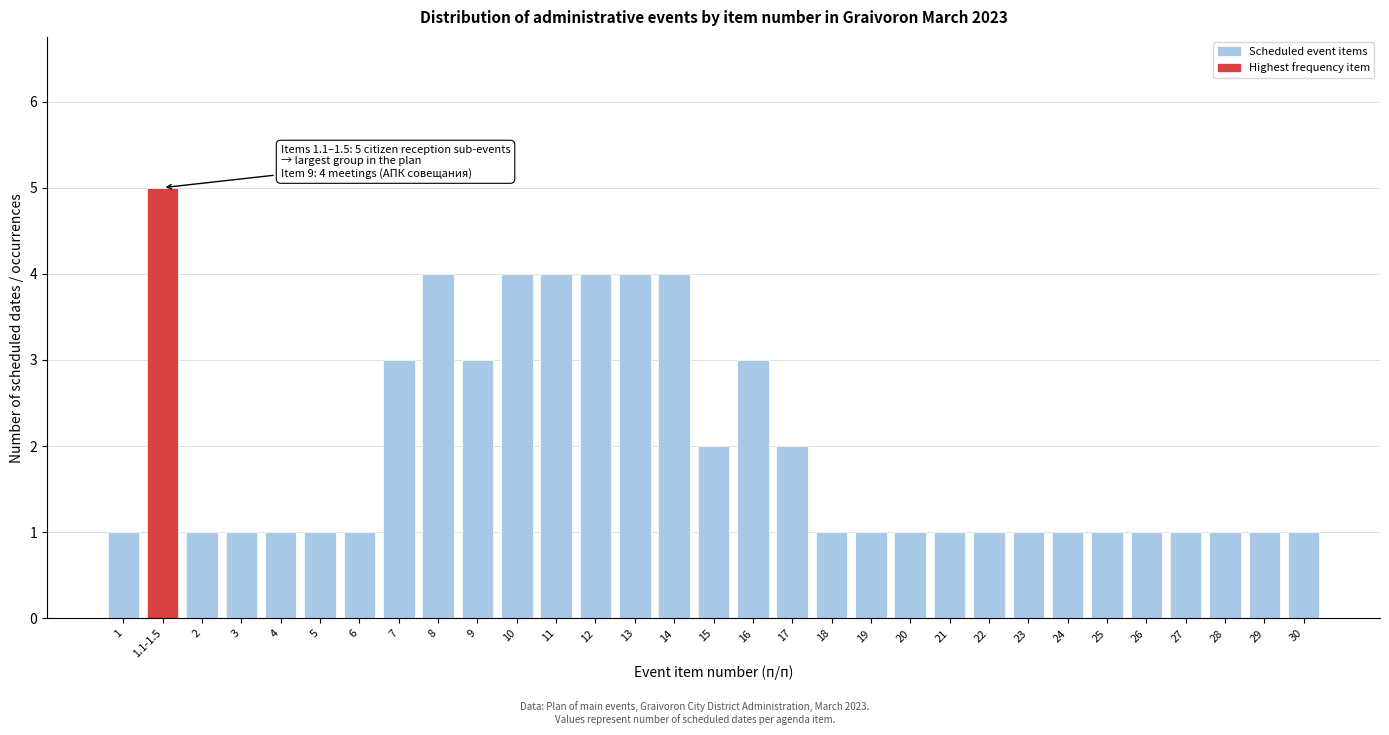

What is the change in value from 1 to 9?

+2